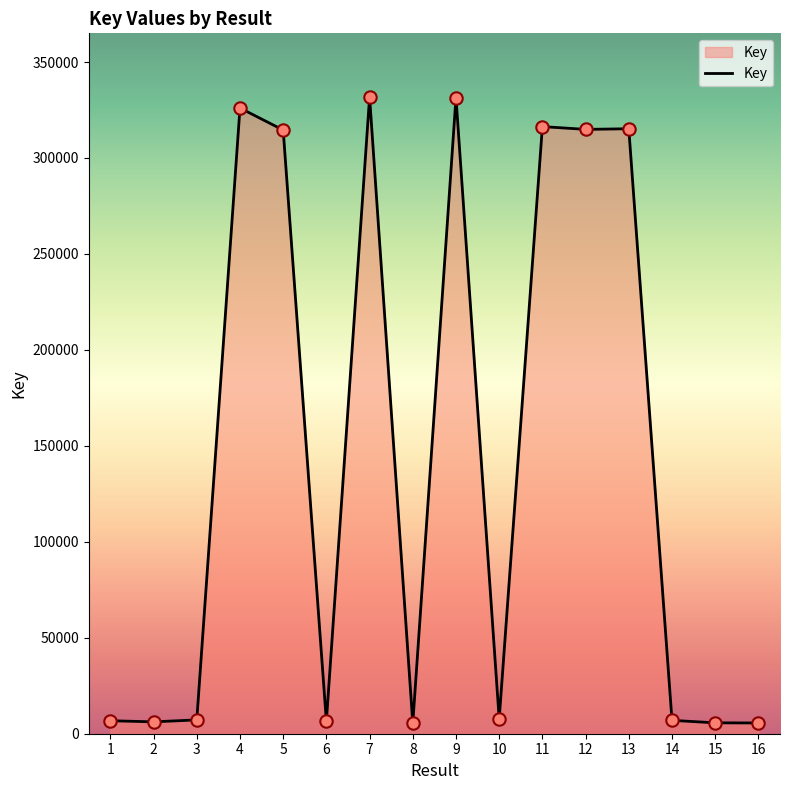

What is the change in value from 9 to 14?

-324500